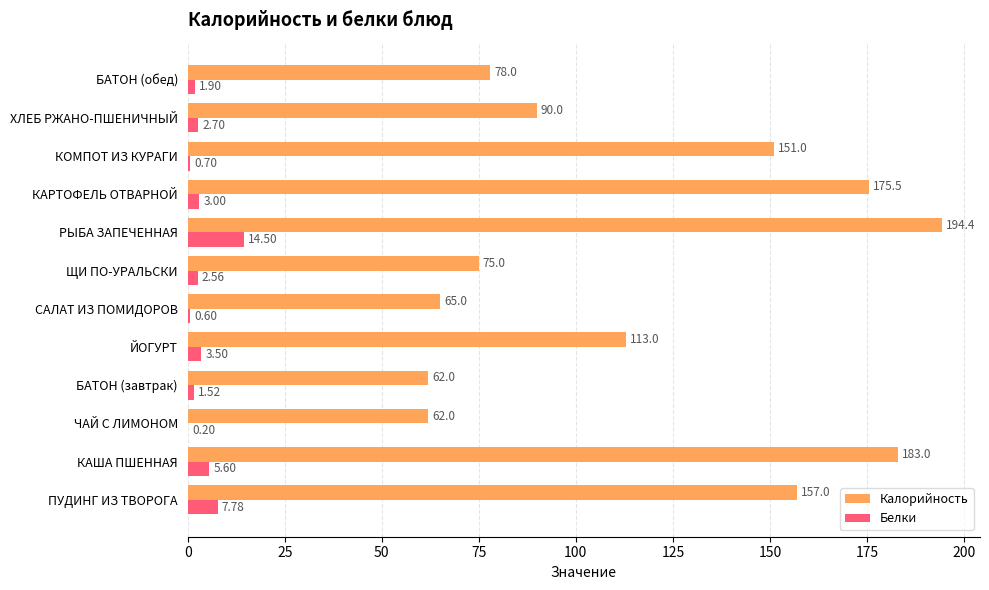

Between КАША ПШЕННАЯ and ЩИ ПО-УРАЛЬСКИ, which series saw the biggest shift?

Калорийность